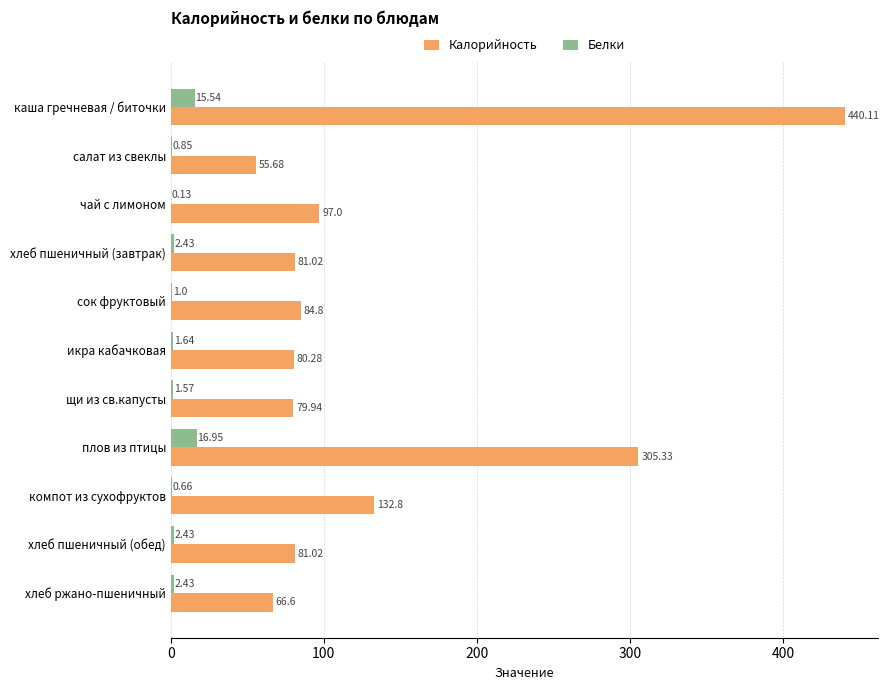

What is the highest value of the Калорийность series?

440.1